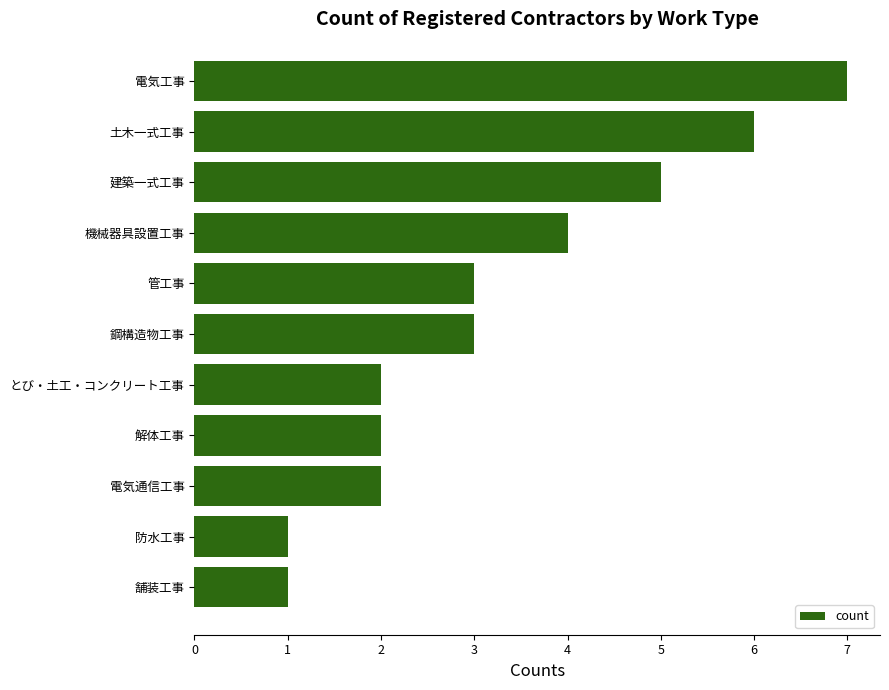

Which category has the highest value across all series?

電気工事